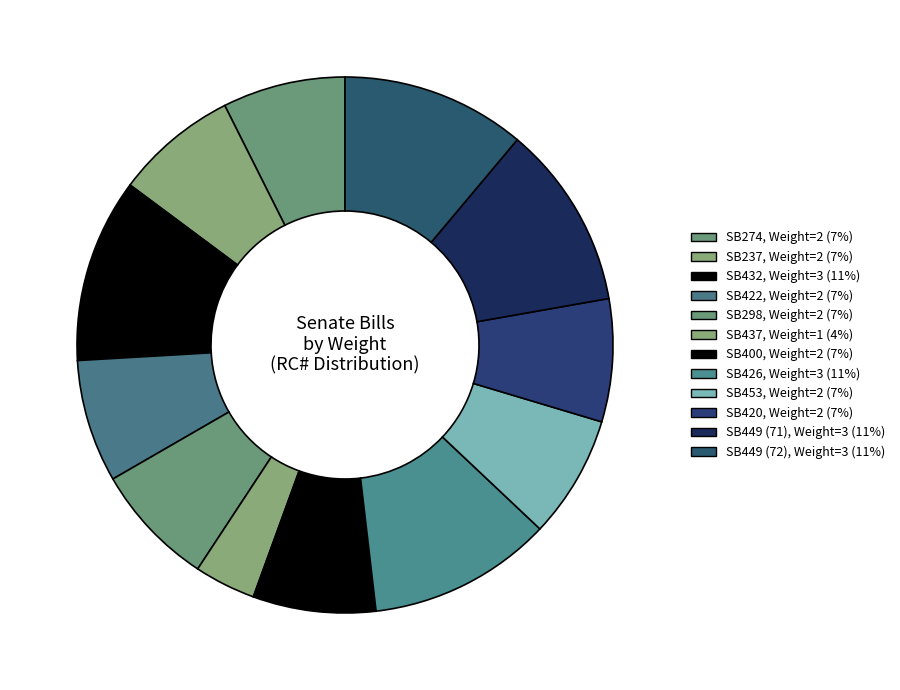

To the nearest percent, what is the difference between the largest and smallest slice percentages?

7%